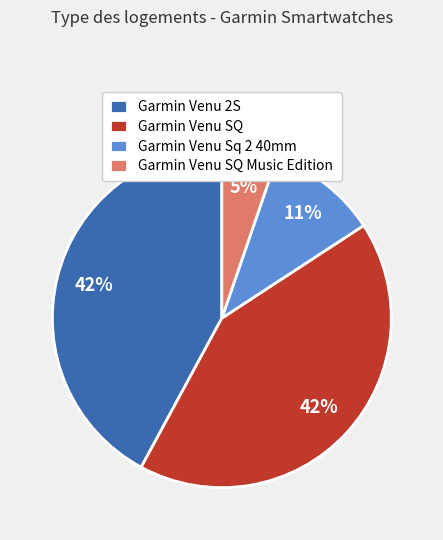

What is the smallest slice in the pie chart?

Garmin Venu SQ Music Edition